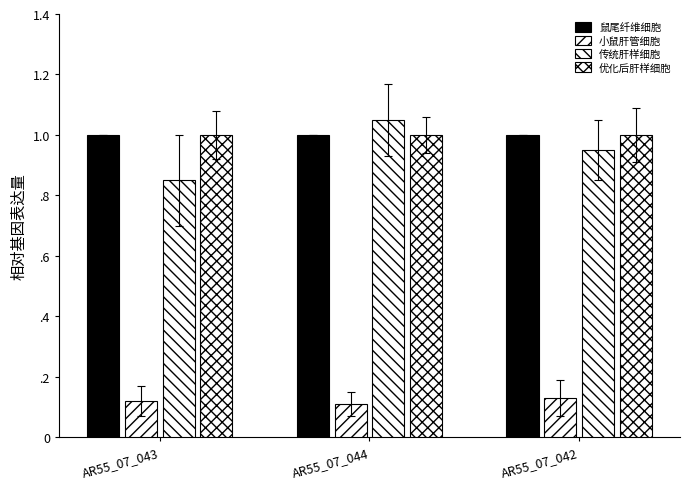

Are the bars grouped side by side (vs. stacked)?

Yes